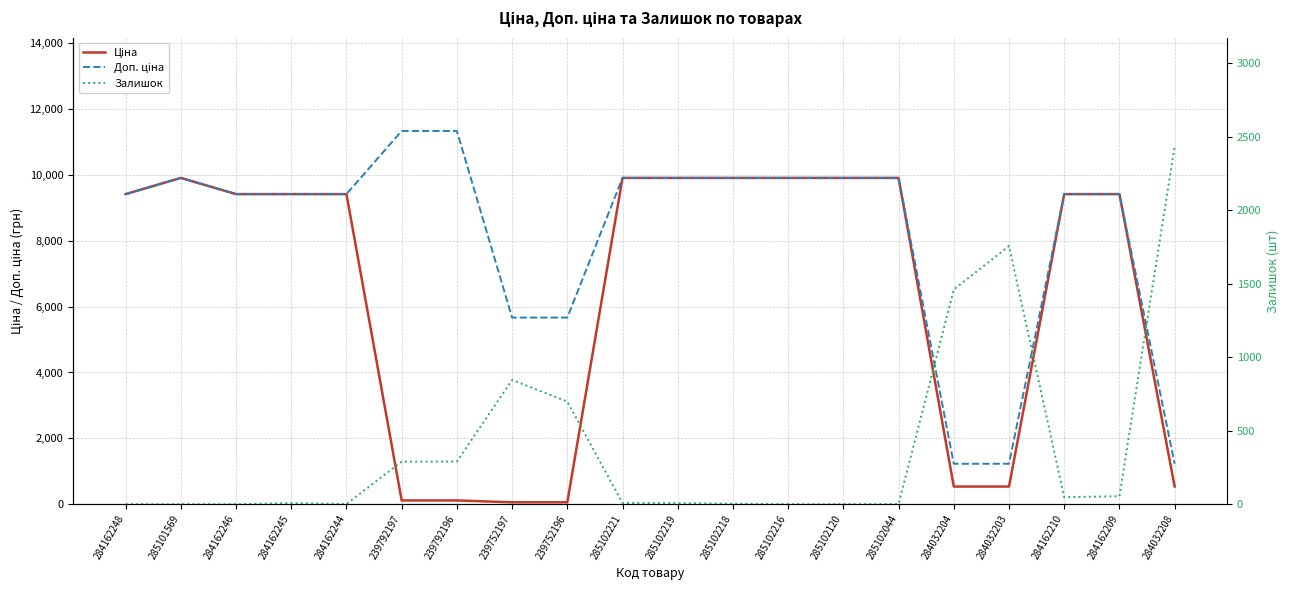

Between which two adjacent categories do Ціна and Залишок first intersect?

284162244 and 239792197